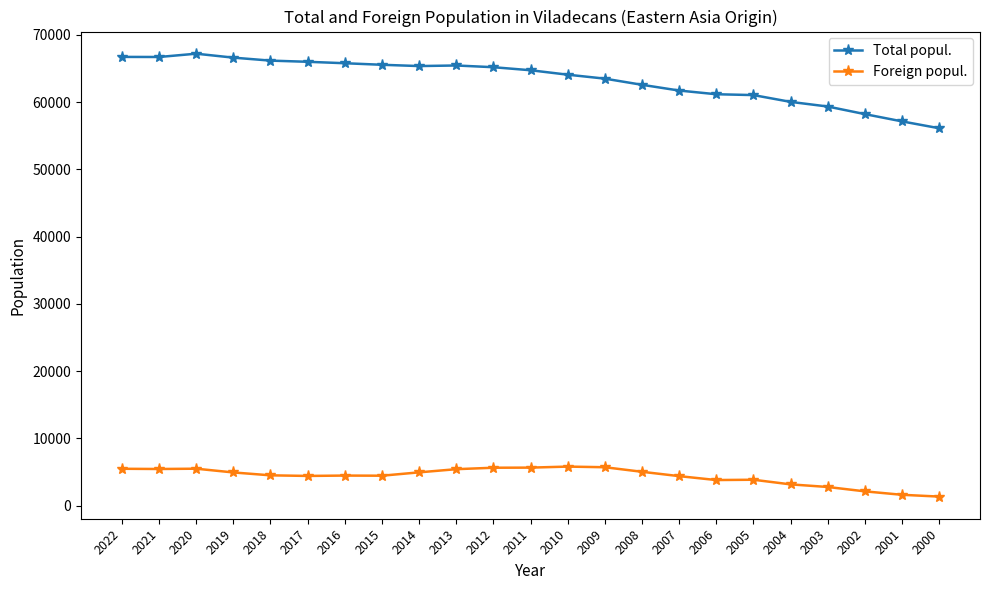

Which series has the largest total across all categories?

Total popul.